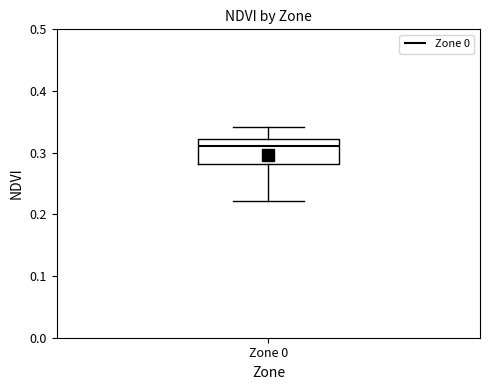

Where does the median line of the box for Zone 0 sit on the y-axis? The values are not printed on the chart, so give them approximately, as read against the axis.

0.31